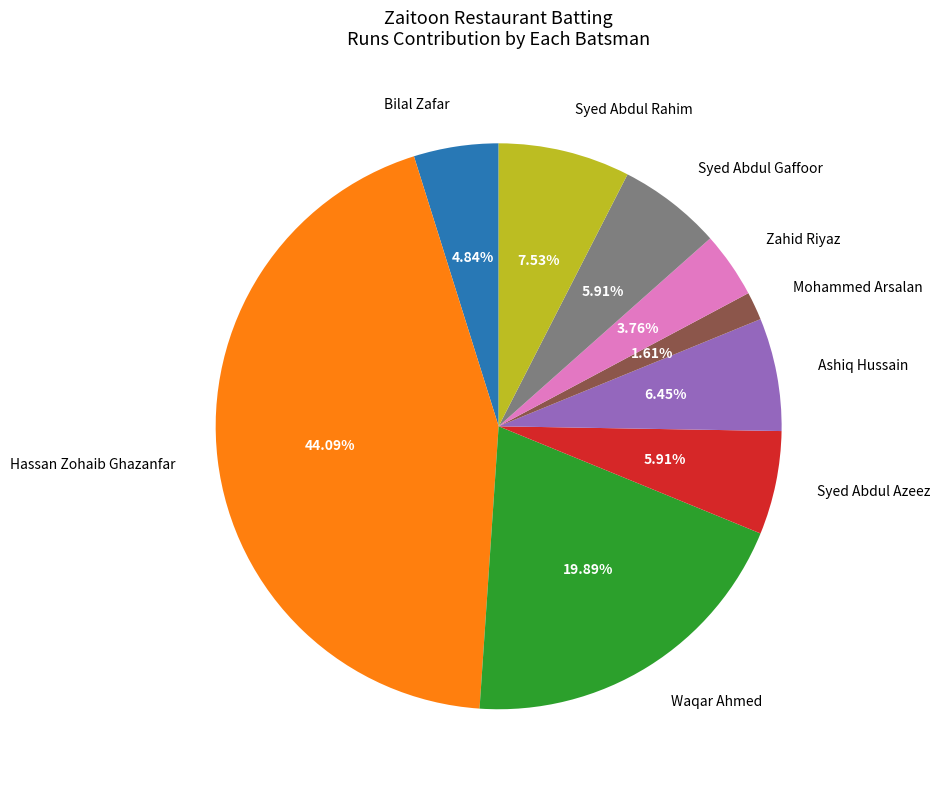

To the nearest percent, what is the combined percentage of Bilal Zafar and Waqar Ahmed?

25%